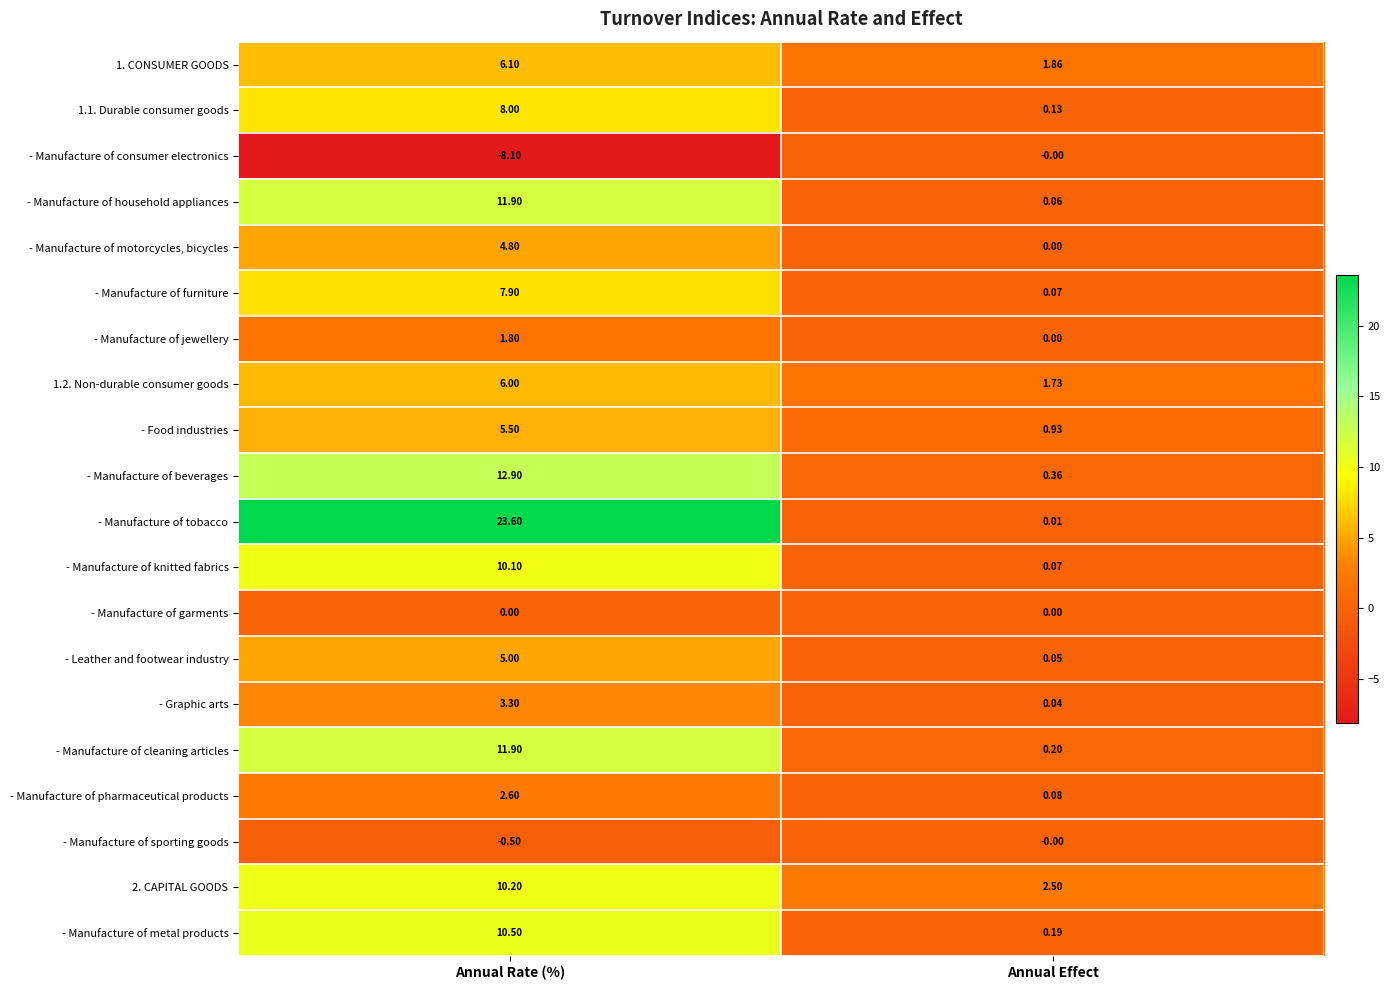

At which label is - Manufacture of jewellery closest to 0?

Annual Effect